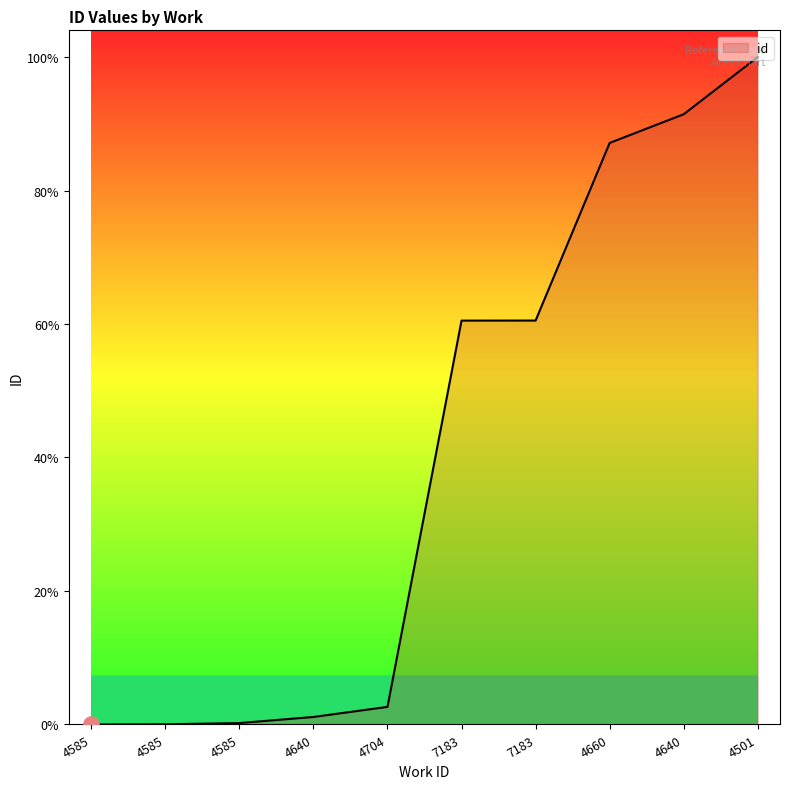

Between 7183 and 7183, which is larger?

7183